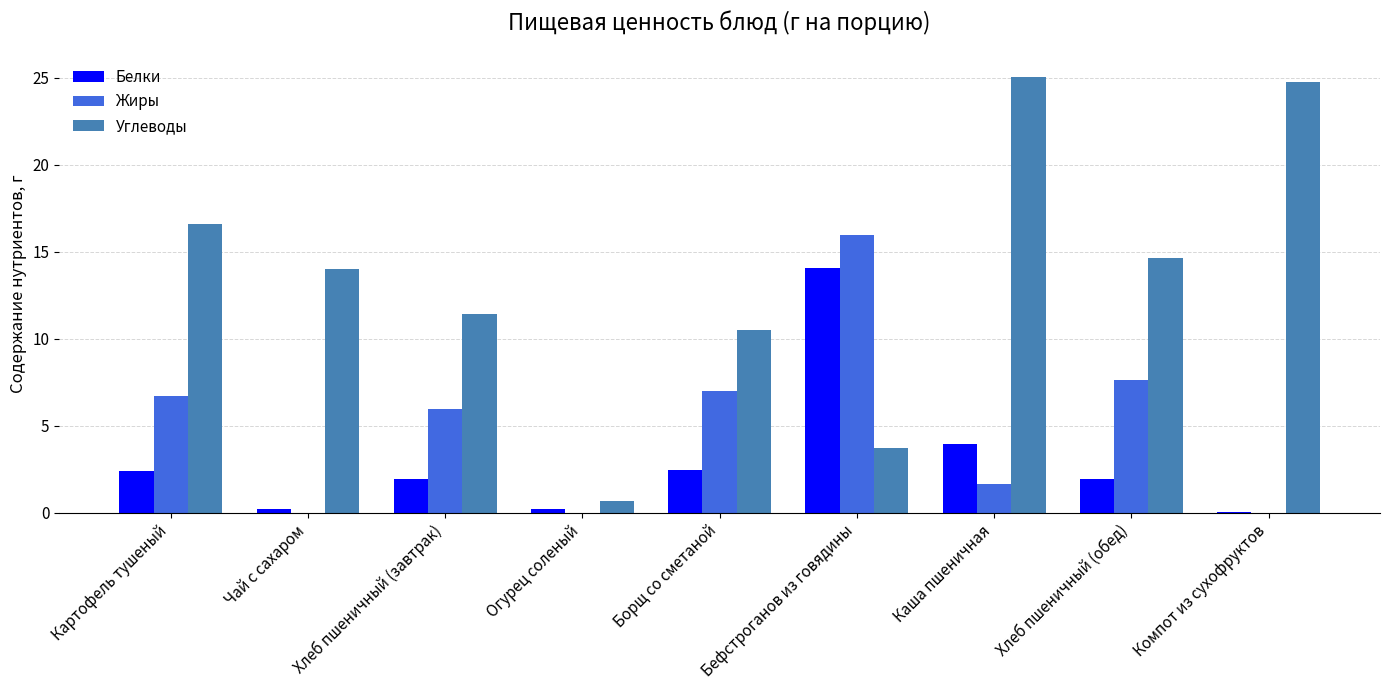

Where is Жиры nearest to the value 7?

Борщ со сметаной